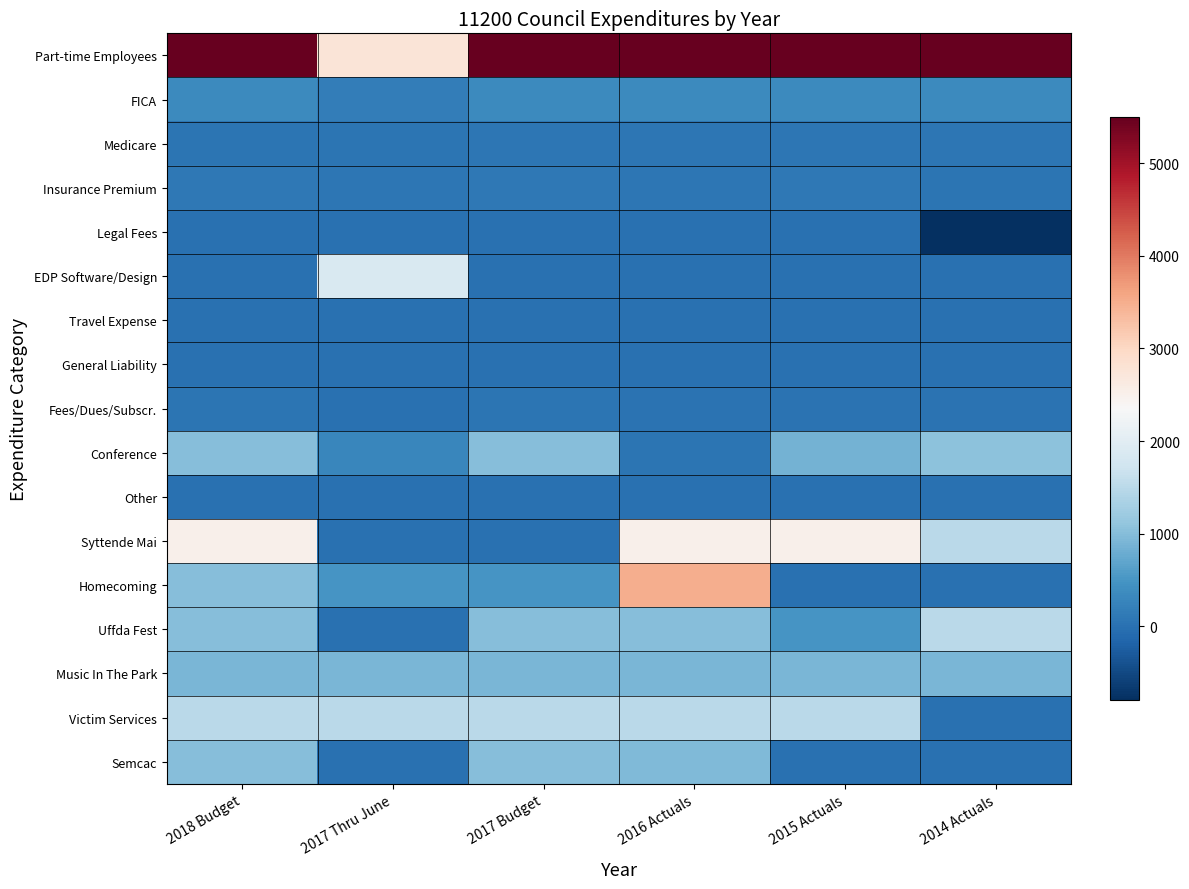

Reading right to left, list all the values displayed in this chart.

Part-time Employees: 2014 Actuals=5500.0	2015 Actuals=5500.0	2016 Actuals=5500.0	2017 Budget=5500.0	2017 Thru June=2750.0	2018 Budget=5500.0
FICA: 2014 Actuals=341.0	2015 Actuals=341.0	2016 Actuals=341.0	2017 Budget=341.0	2017 Thru June=170.5	2018 Budget=341.0
Medicare: 2014 Actuals=79.8	2015 Actuals=79.8	2016 Actuals=79.8	2017 Budget=80.0	2017 Thru June=39.9	2018 Budget=40.0
Insurance Premium: 2014 Actuals=53.0	2015 Actuals=93.0	2016 Actuals=77.0	2017 Budget=100.0	2017 Thru June=76.0	2018 Budget=100.0
Legal Fees: 2014 Actuals=-800.0	2015 Actuals=0.0	2016 Actuals=0.0	2017 Budget=0.0	2017 Thru June=0.0	2018 Budget=0.0
EDP Software/Design: 2014 Actuals=0.0	2015 Actuals=0.0	2016 Actuals=0.0	2017 Budget=0.0	2017 Thru June=1863.1	2018 Budget=0.0
Travel Expense: 2014 Actuals=0.0	2015 Actuals=0.0	2016 Actuals=0.0	2017 Budget=0.0	2017 Thru June=0.0	2018 Budget=0.0
General Liability: 2014 Actuals=0.0	2015 Actuals=0.0	2016 Actuals=0.0	2017 Budget=0.0	2017 Thru June=0.0	2018 Budget=0.0
Fees/Dues/Subscr.: 2014 Actuals=30.0	2015 Actuals=30.0	2016 Actuals=30.0	2017 Budget=50.0	2017 Thru June=0.0	2018 Budget=50.0
Conference: 2014 Actuals=1062.8	2015 Actuals=867.5	2016 Actuals=45.0	2017 Budget=1000.0	2017 Thru June=300.0	2018 Budget=1000.0
Other: 2014 Actuals=0.0	2015 Actuals=0.0	2016 Actuals=0.0	2017 Budget=0.0	2017 Thru June=0.0	2018 Budget=0.0
Syttende Mai: 2014 Actuals=1500.0	2015 Actuals=2500.0	2016 Actuals=2500.0	2017 Budget=0.0	2017 Thru June=0.0	2018 Budget=2500.0
Homecoming: 2014 Actuals=0.0	2015 Actuals=0.0	2016 Actuals=3500.0	2017 Budget=500.0	2017 Thru June=500.0	2018 Budget=1000.0
Uffda Fest: 2014 Actuals=1500.0	2015 Actuals=500.0	2016 Actuals=1000.0	2017 Budget=1000.0	2017 Thru June=0.0	2018 Budget=1000.0
Music In The Park: 2014 Actuals=900.0	2015 Actuals=900.0	2016 Actuals=900.0	2017 Budget=900.0	2017 Thru June=900.0	2018 Budget=900.0
Victim Services: 2014 Actuals=0.0	2015 Actuals=1500.0	2016 Actuals=1500.0	2017 Budget=1500.0	2017 Thru June=1500.0	2018 Budget=1500.0
Semcac: 2014 Actuals=0.0	2015 Actuals=0.0	2016 Actuals=950.0	2017 Budget=1000.0	2017 Thru June=0.0	2018 Budget=1000.0